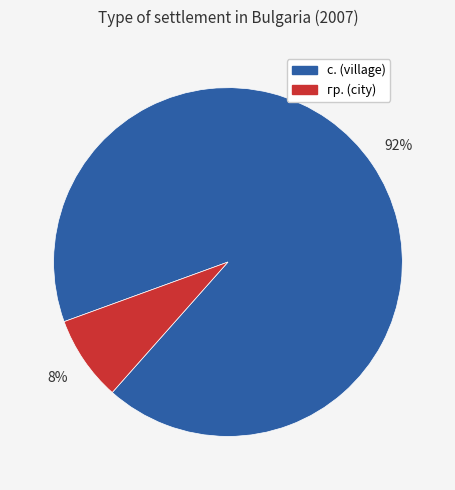

To the nearest percent, what is the combined percentage of гр. and с.?

100%